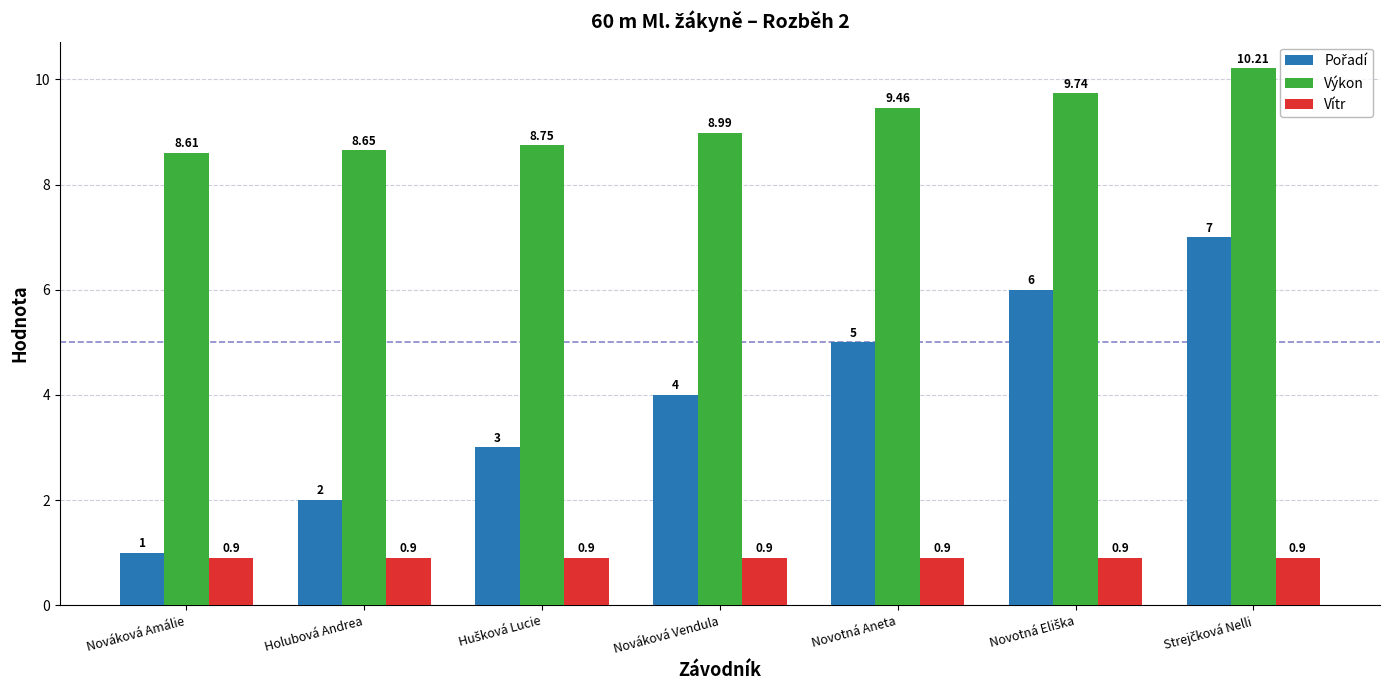

At which label does Výkon reach its minimum?

Nováková Amálie